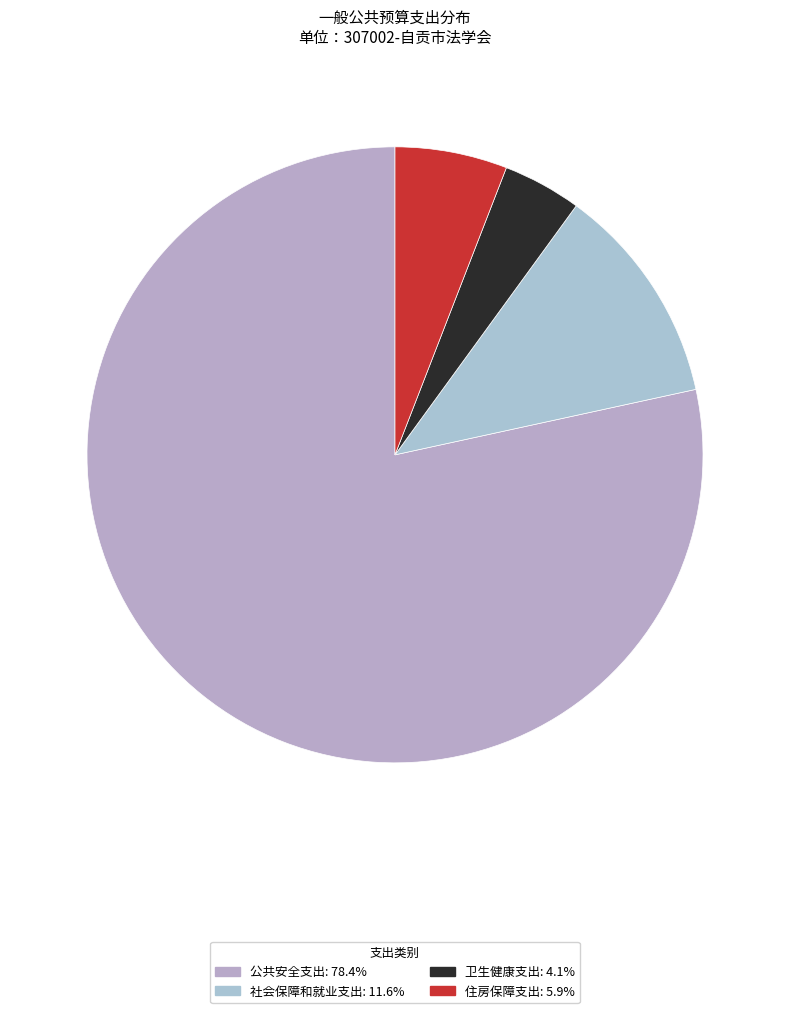

To the nearest percent, what is the difference between the largest and smallest slice percentages?

74%